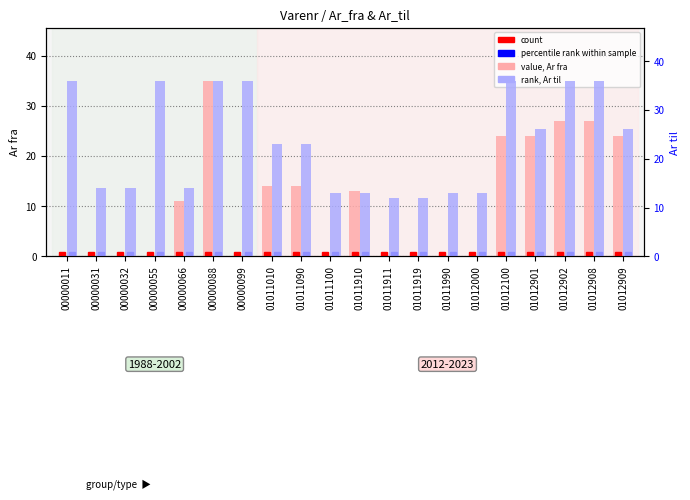

List the series in order of their overall mean, lowest first.

Ar fra (relative to 1988), Ar til (relative to 1988)